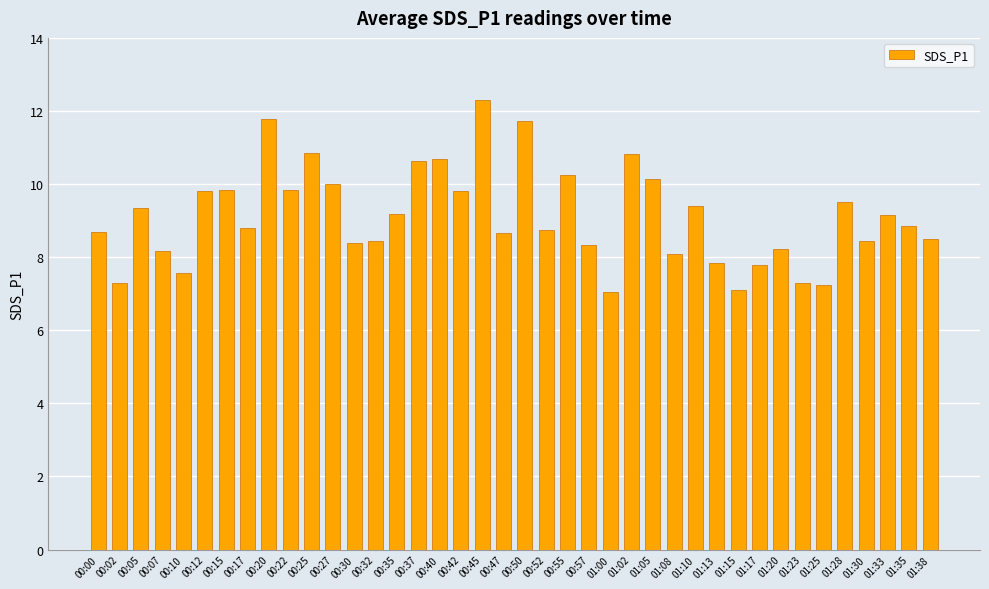

What is the change in value from 01:10 to 01:23?

-2.1